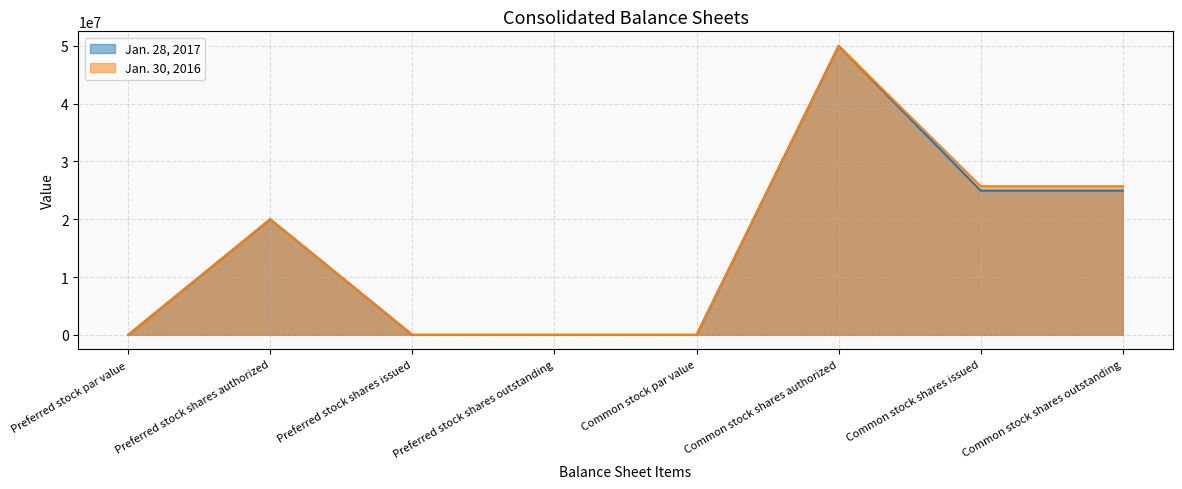

True or false: Jan. 28, 2017 and Jan. 30, 2016 intersect in this chart.

False